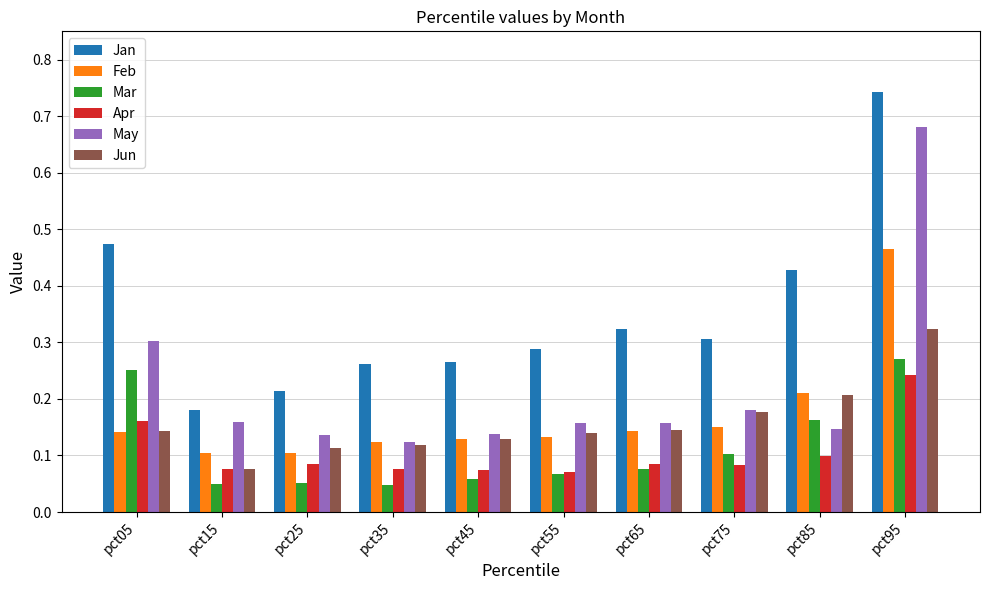

Between pct55 and pct95, which series saw the biggest shift?

May